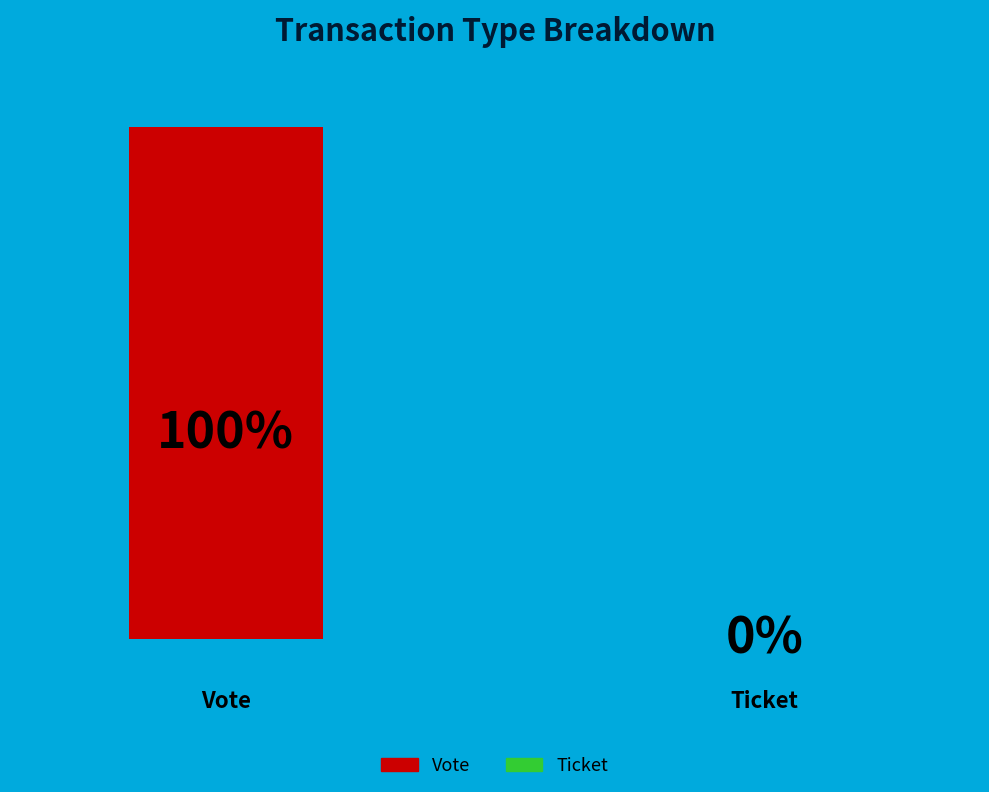

Rank the categories by value from highest to lowest.

Vote, Ticket